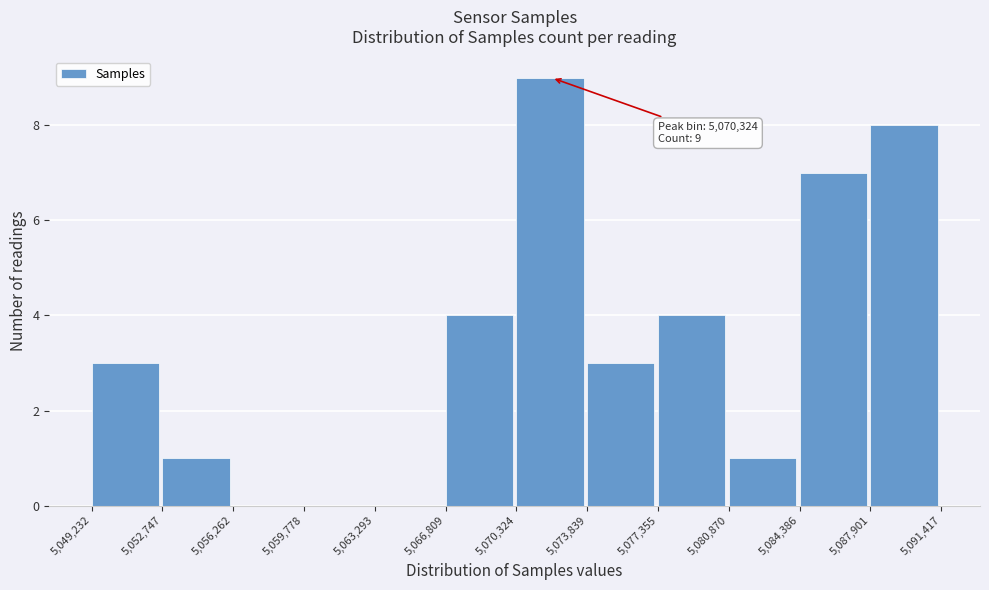

Which range on the x-axis has the tallest bar?

5,070,324 to 5,073,839